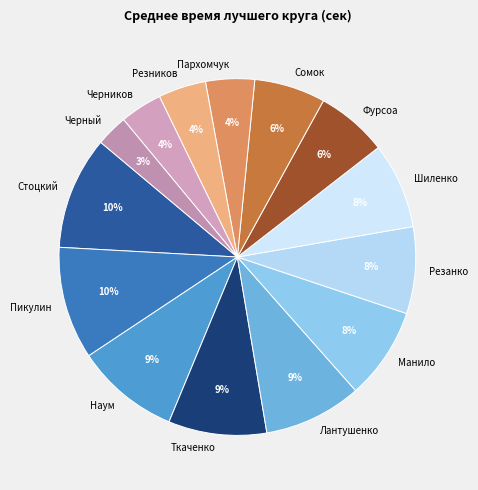

True or false: Ткаченко accounts for 2% of the total.

False